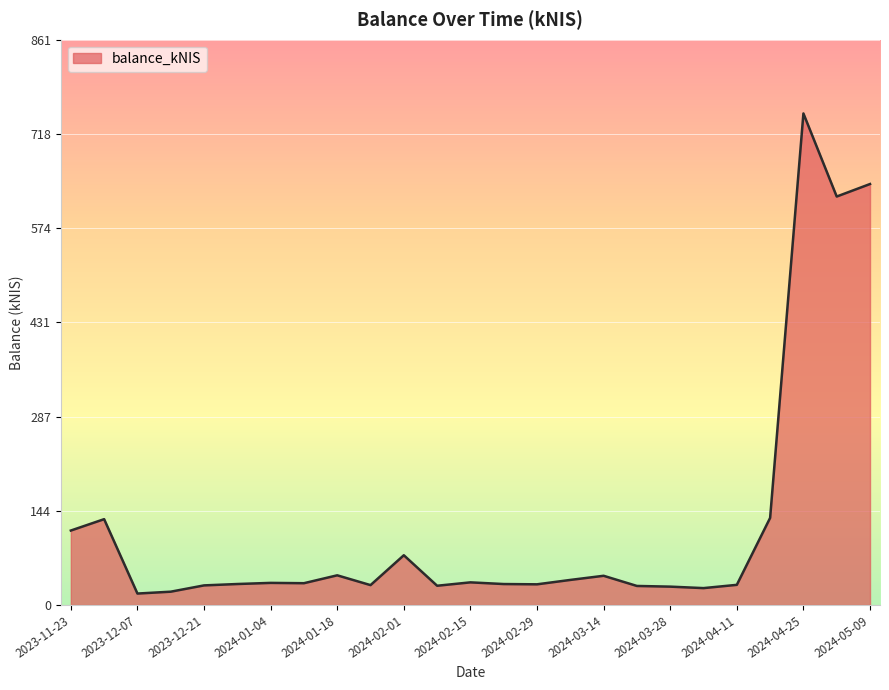

What is the difference between the maximum and minimum values?

731.5